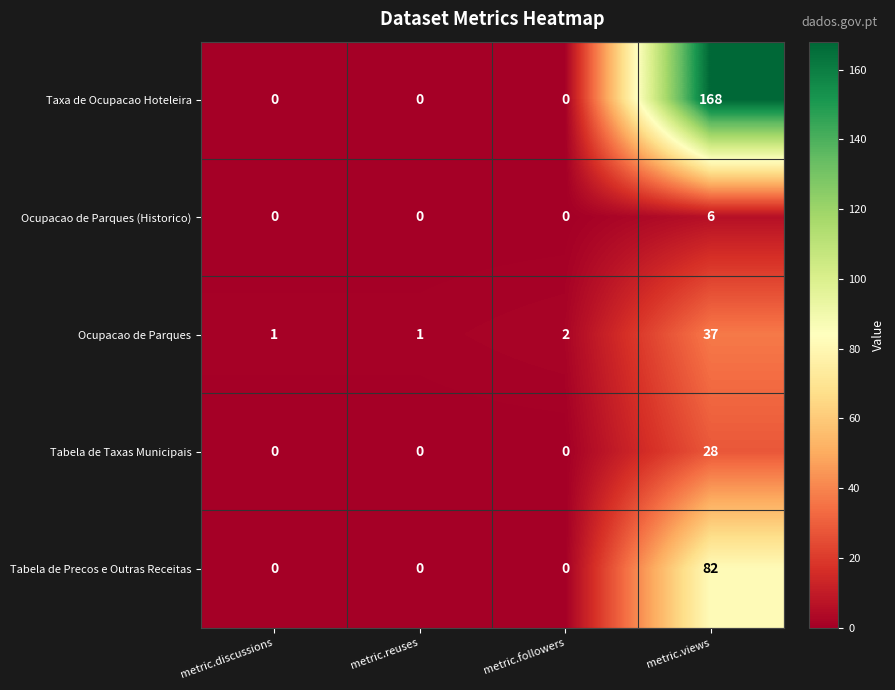

What is the difference between the highest and lowest values at metric.reuses?

1